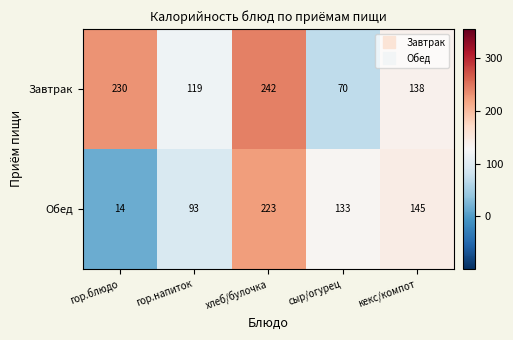

Is it true that Завтрак equals 67 at гор.блюдо?

False